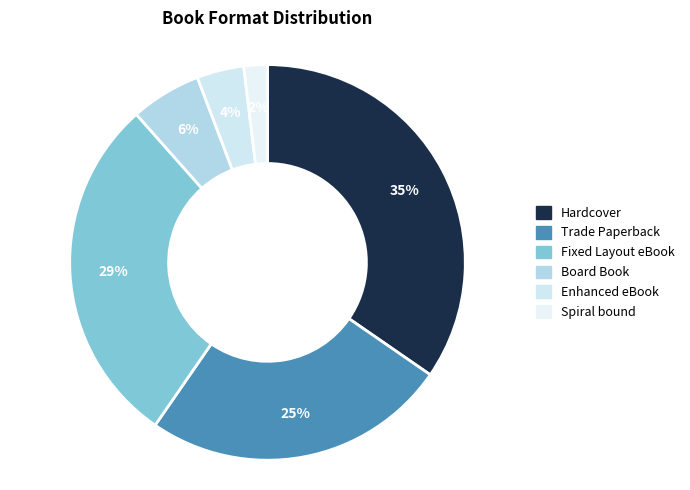

To the nearest percent, what is the difference between the Hardcover and Enhanced eBook slice percentages?

31%